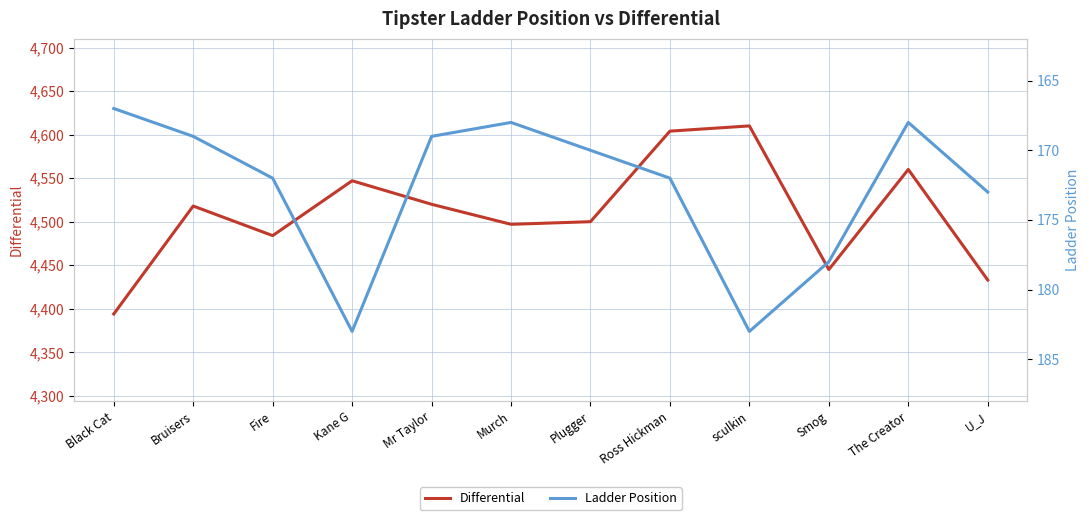

Which series has the largest total across all categories?

Differential